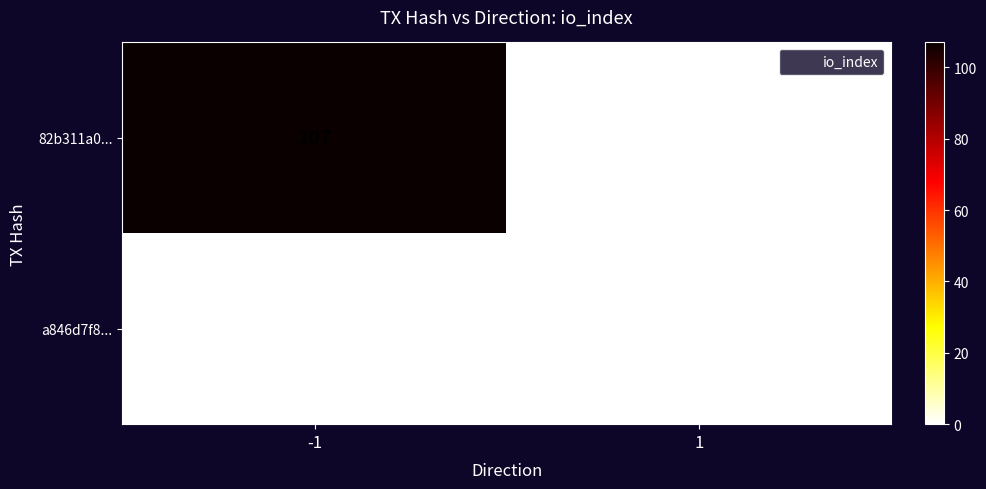

Count the number of data series in this chart.

2